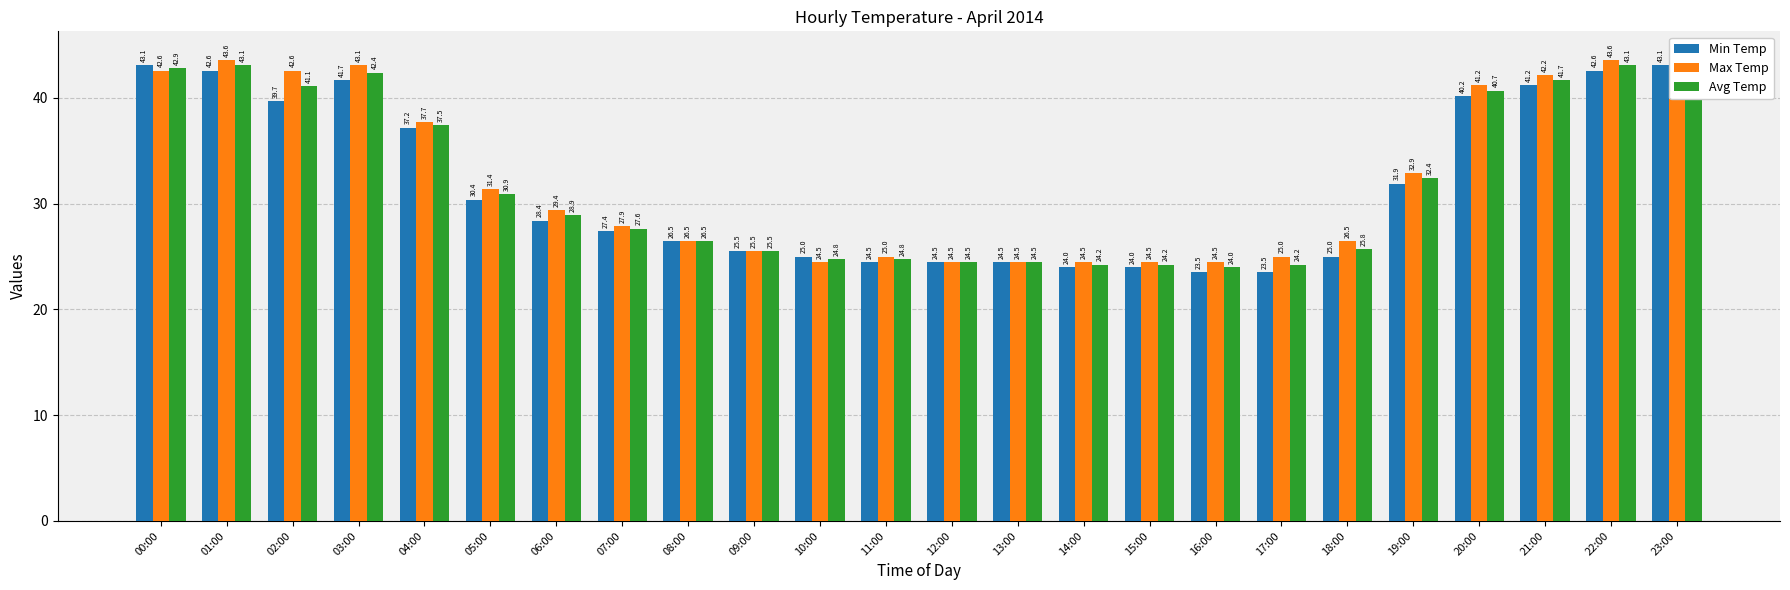

Which series has the widest spread of values?

Min Temp